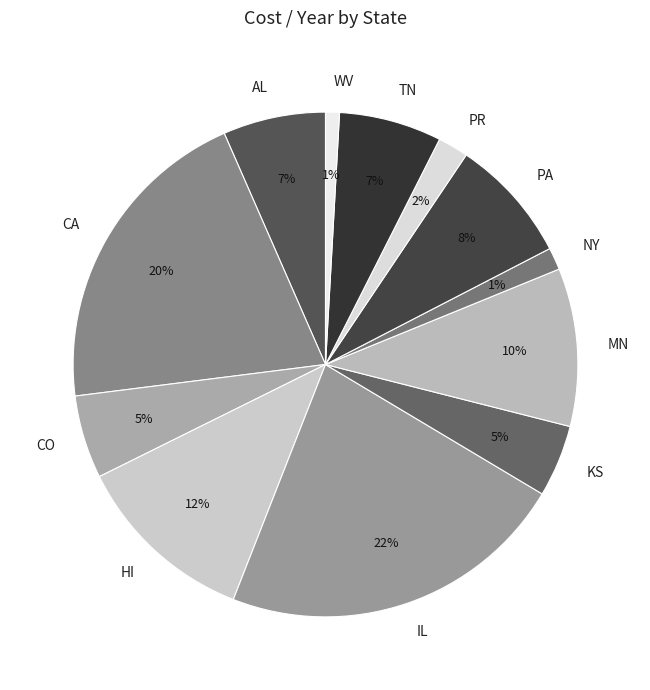

Which category has the biggest portion of the pie?

IL